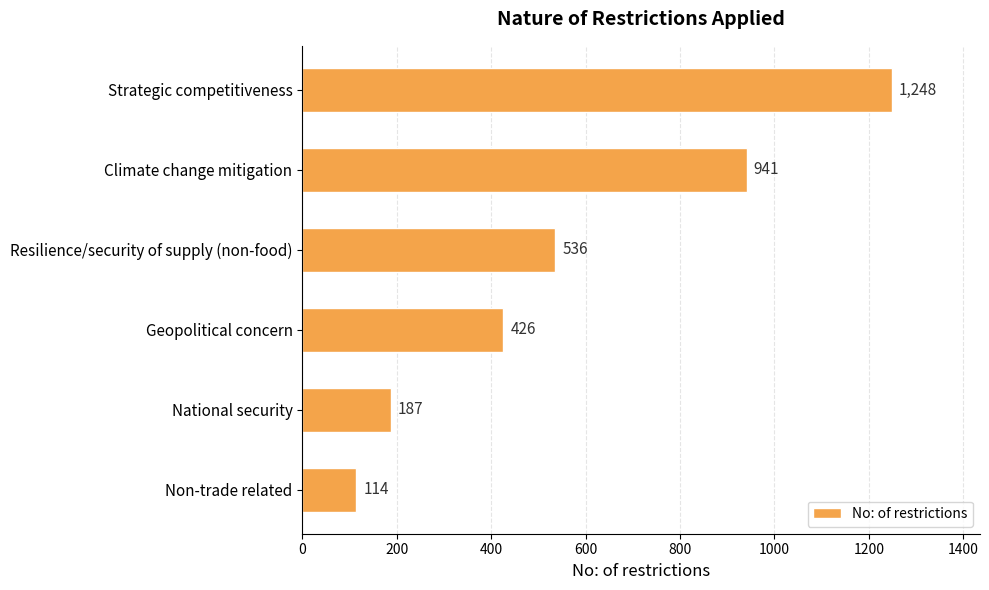

What is the label of the 4th bar from the bottom?

Resilience/security of supply (non-food)